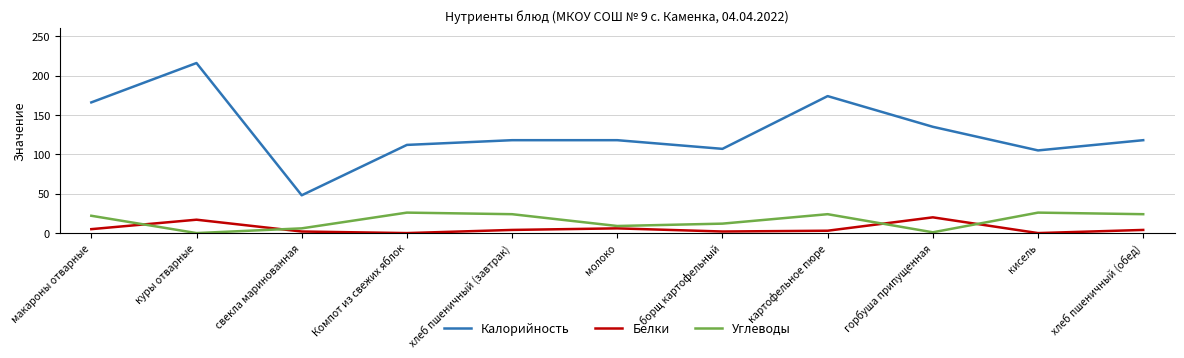

How many times do Белки and Углеводы cross each other?

4